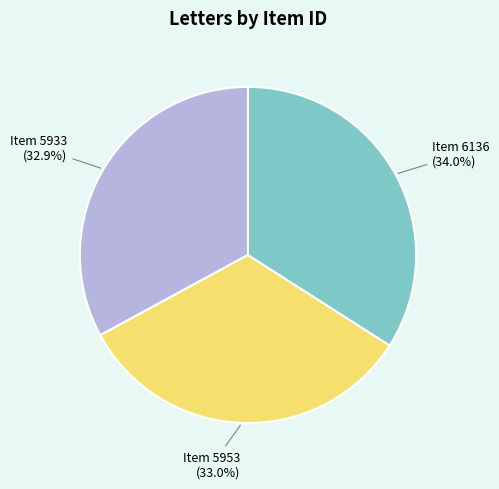

Is there any slice that represents more than half of the pie?

No